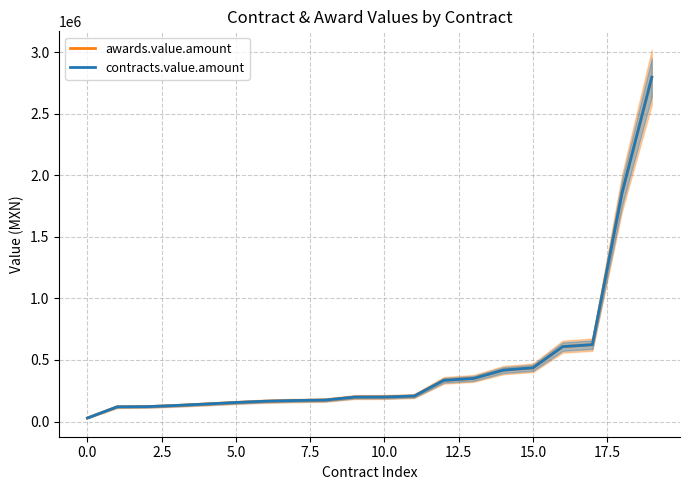

Where is contracts.value.amount nearest to the value 1412103?

18